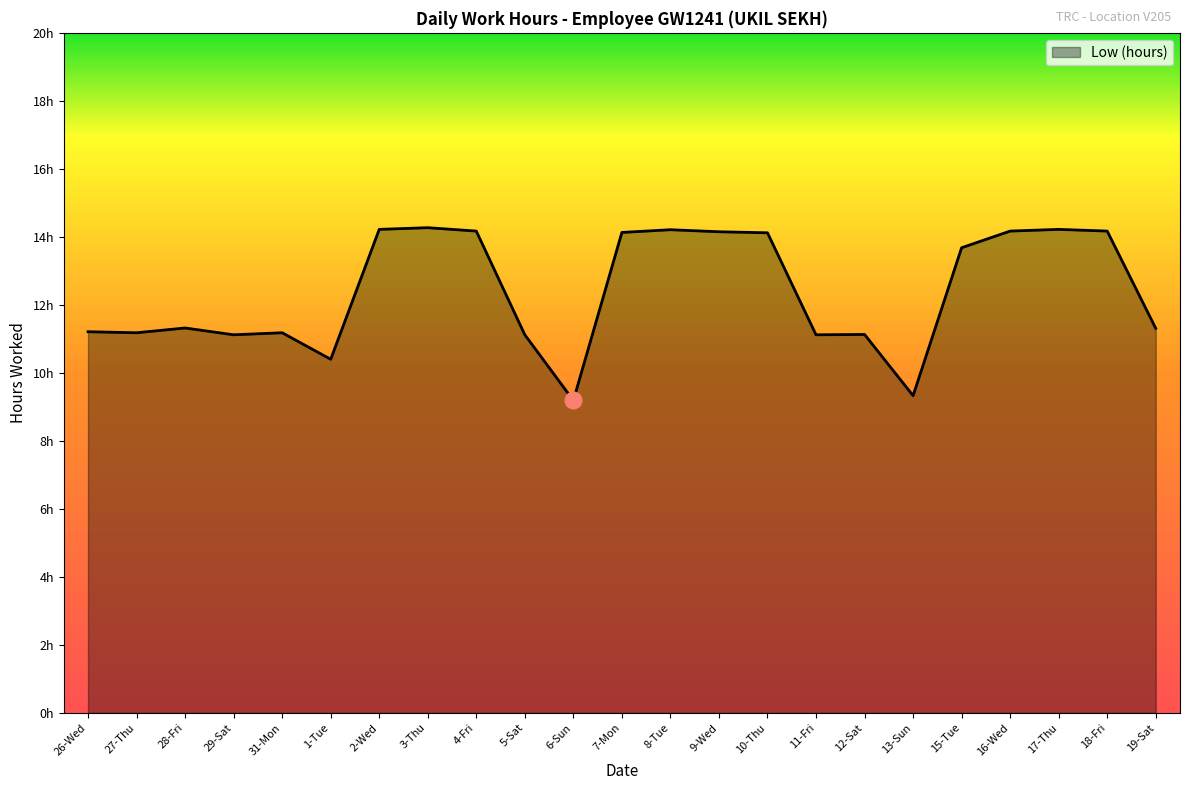

Rank the categories by value from lowest to highest.

6-Sun, 13-Sun, 1-Tue, 29-Sat, 5-Sat, 11-Fri, 12-Sat, 27-Thu, 31-Mon, 26-Wed, 19-Sat, 28-Fri, 15-Tue, 10-Thu, 7-Mon, 9-Wed, 4-Fri, 16-Wed, 18-Fri, 8-Tue, 2-Wed, 17-Thu, 3-Thu